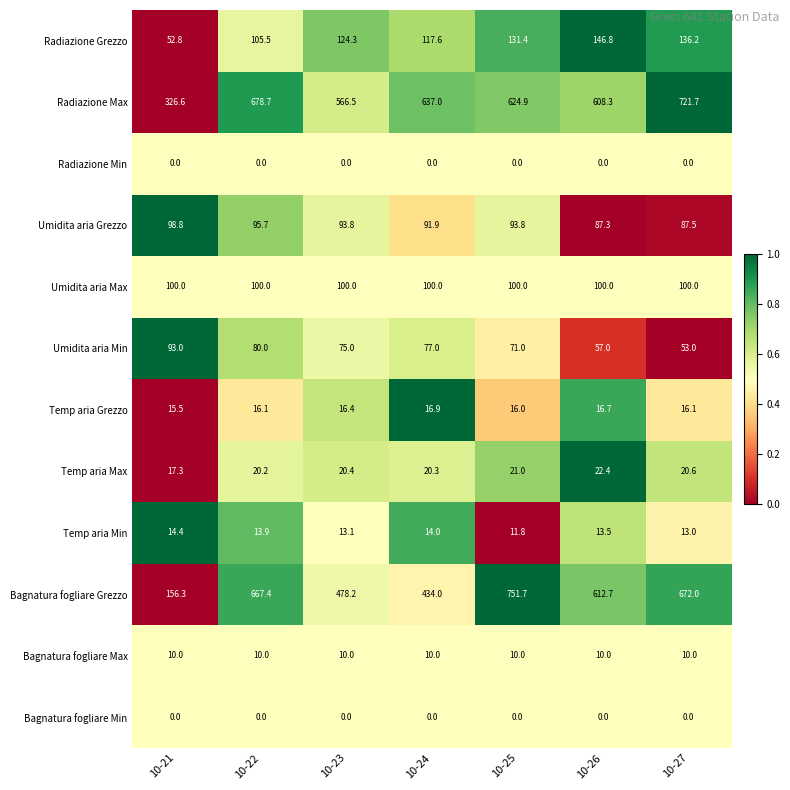

The value of Bagnatura fogliare Grezzo at 10-27 is 246.9. True or false?

False